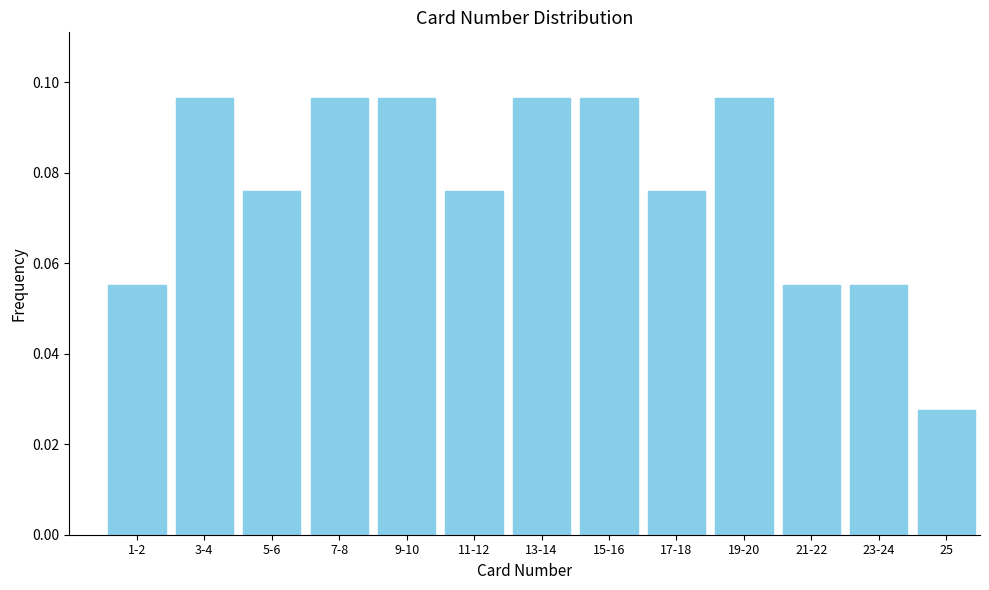

What position from the right is 15-16?

6